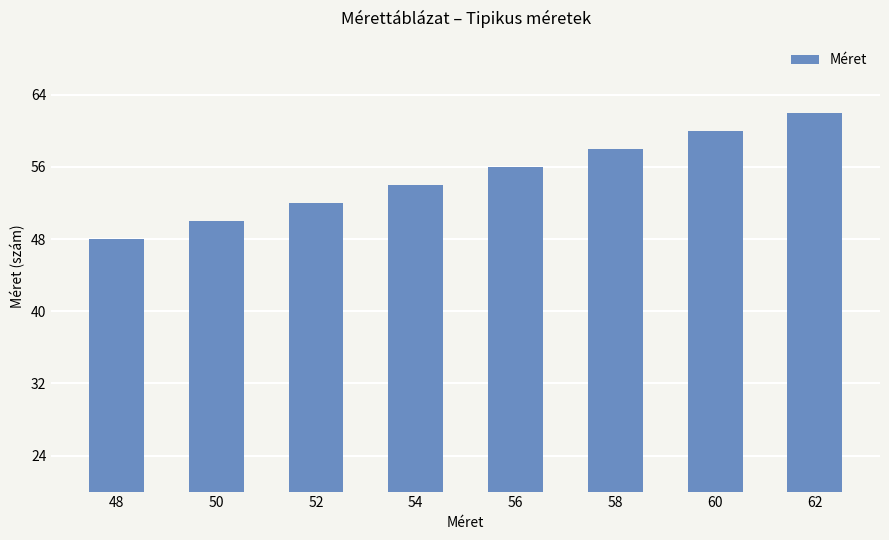

What is the ratio of the value at 52 to the value at 56?

0.9